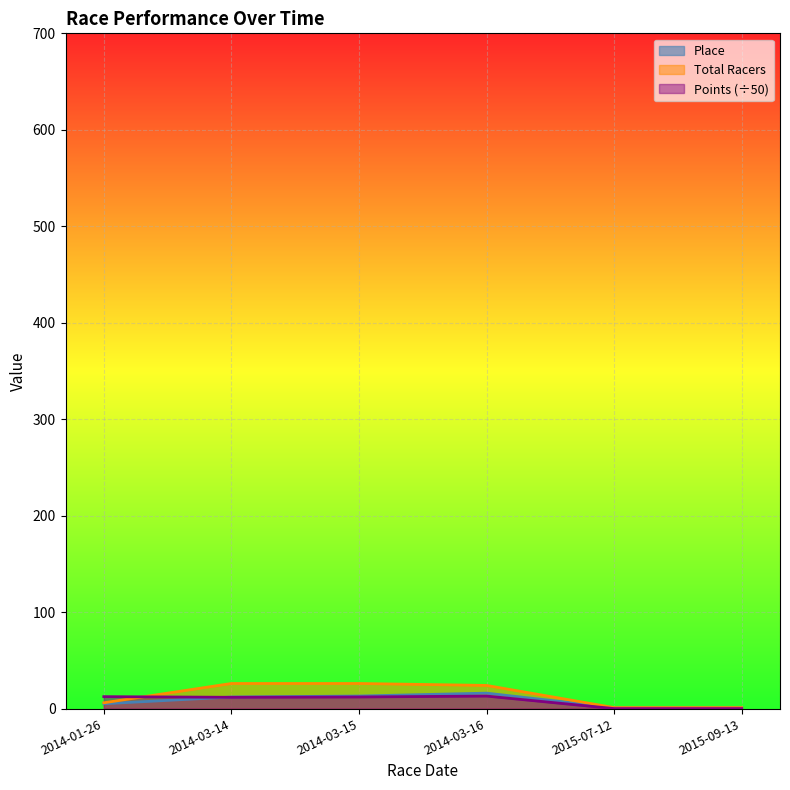

Which category has the highest value in the Place series?

2014-03-16